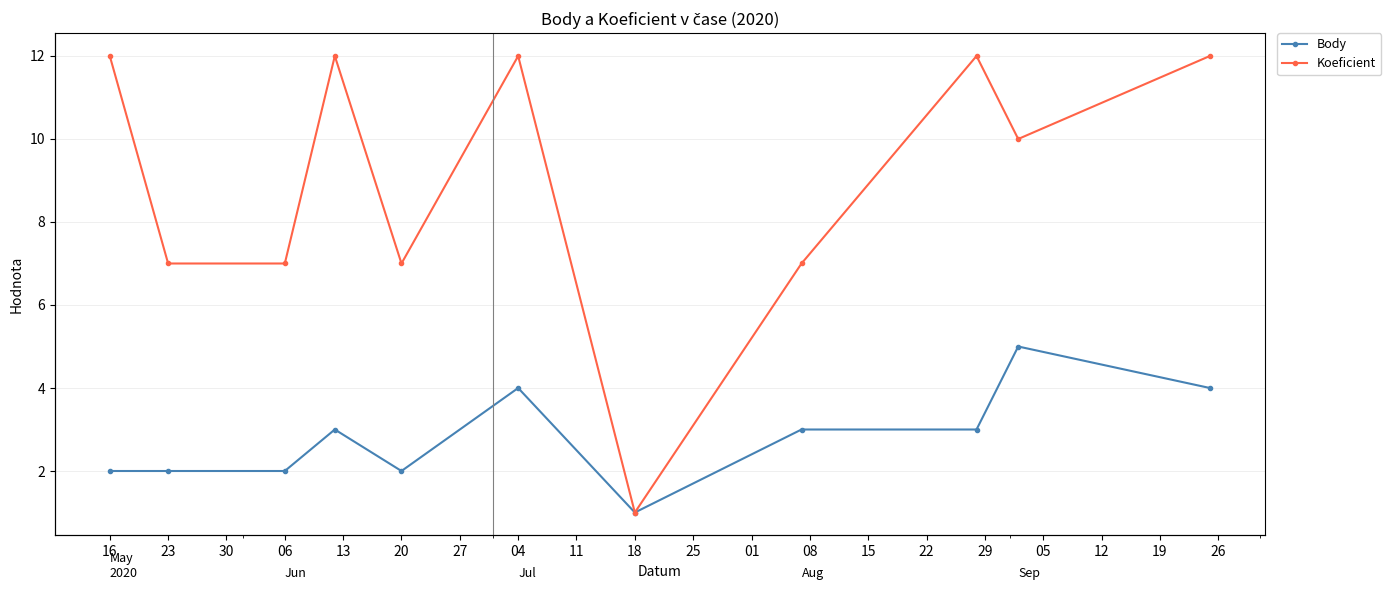

What position from the left is 18?

7